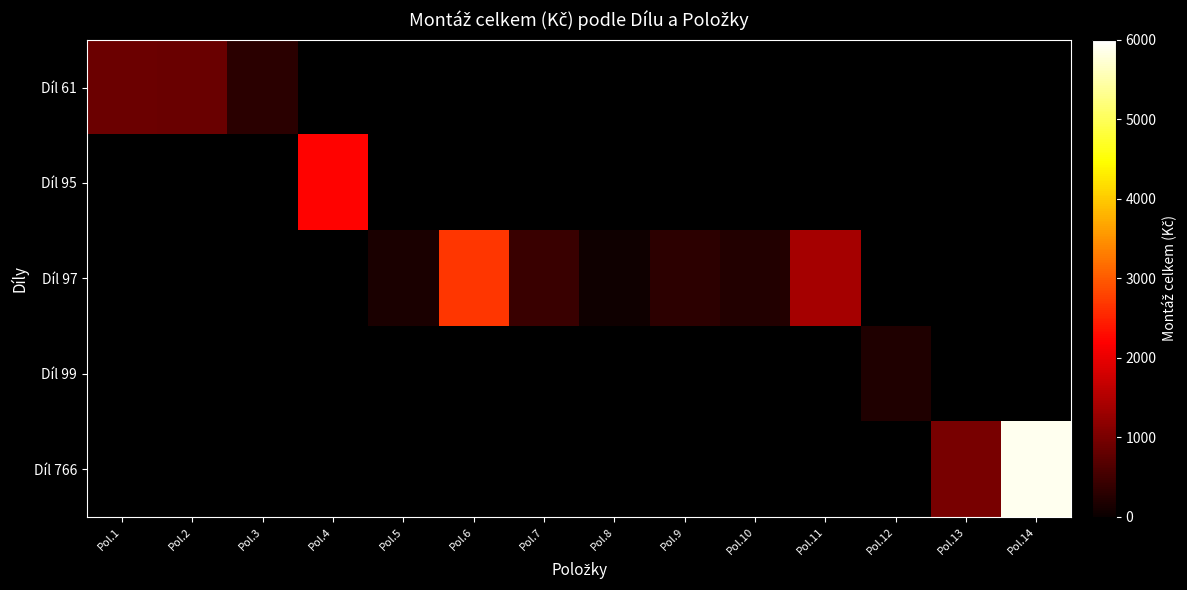

Which category has the highest value in the Díl 95 series?

Pol.1